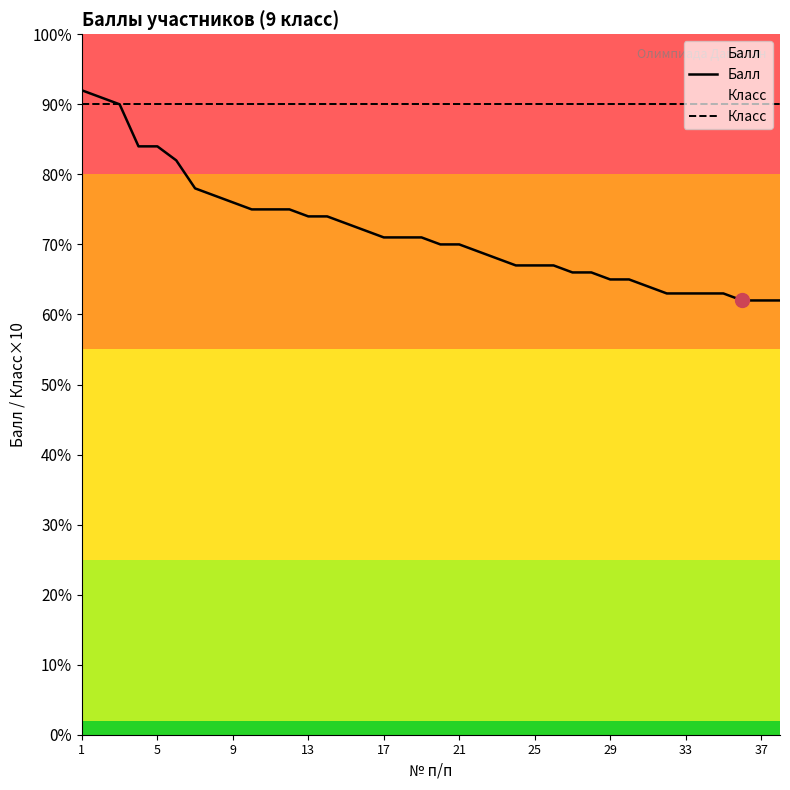

List the series in order of their overall mean, highest first.

Класс, Балл